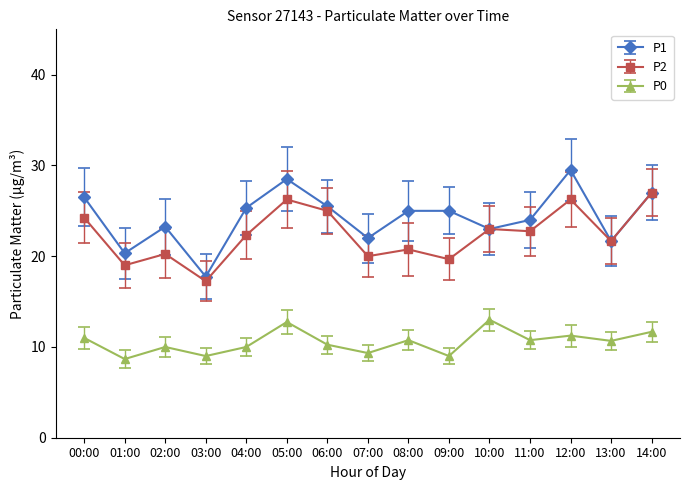

What are all the series names shown in the legend?

P1, P2, P0